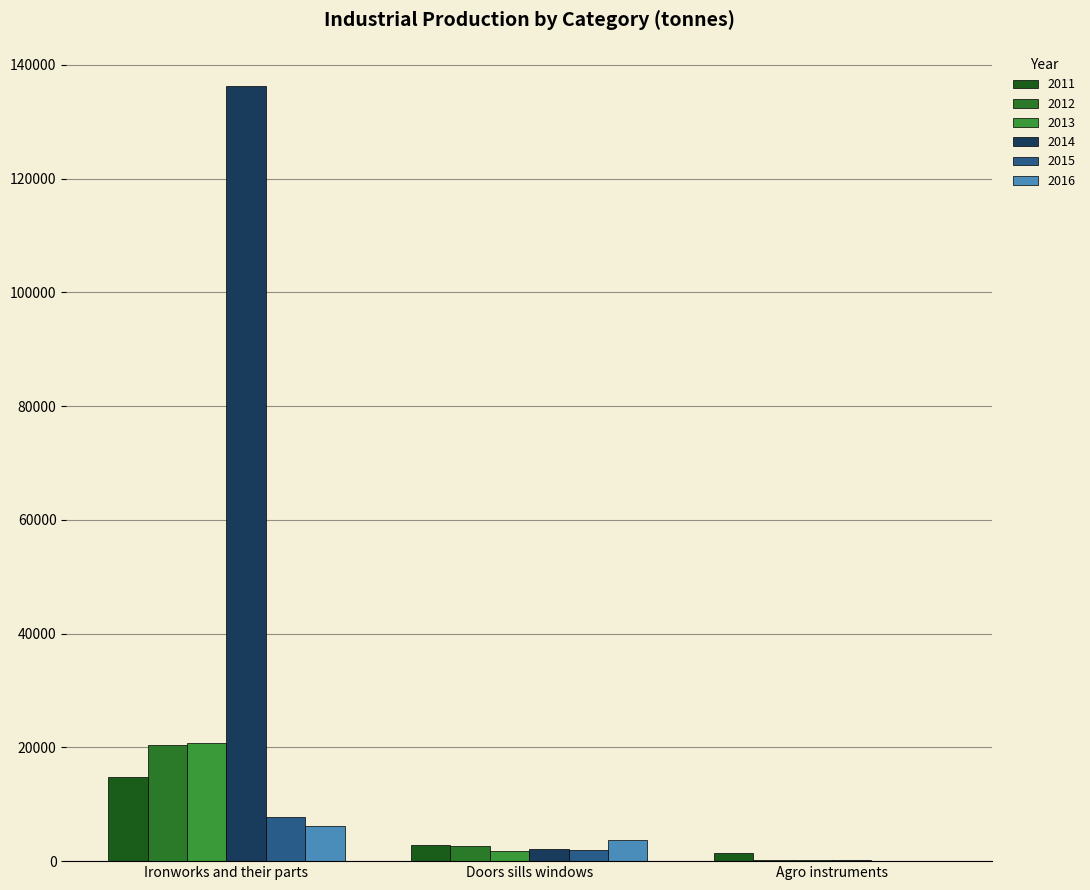

What is the total value across all series at Ironworks and their parts?

206112.3